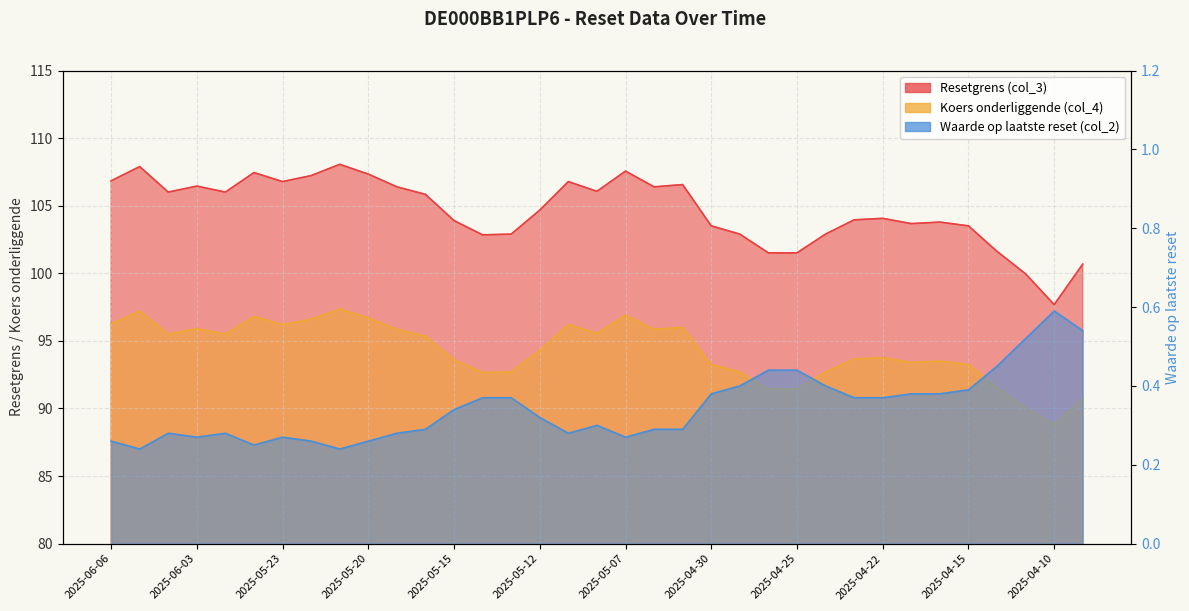

At which category is the sum across all series the highest?

2025-05-21